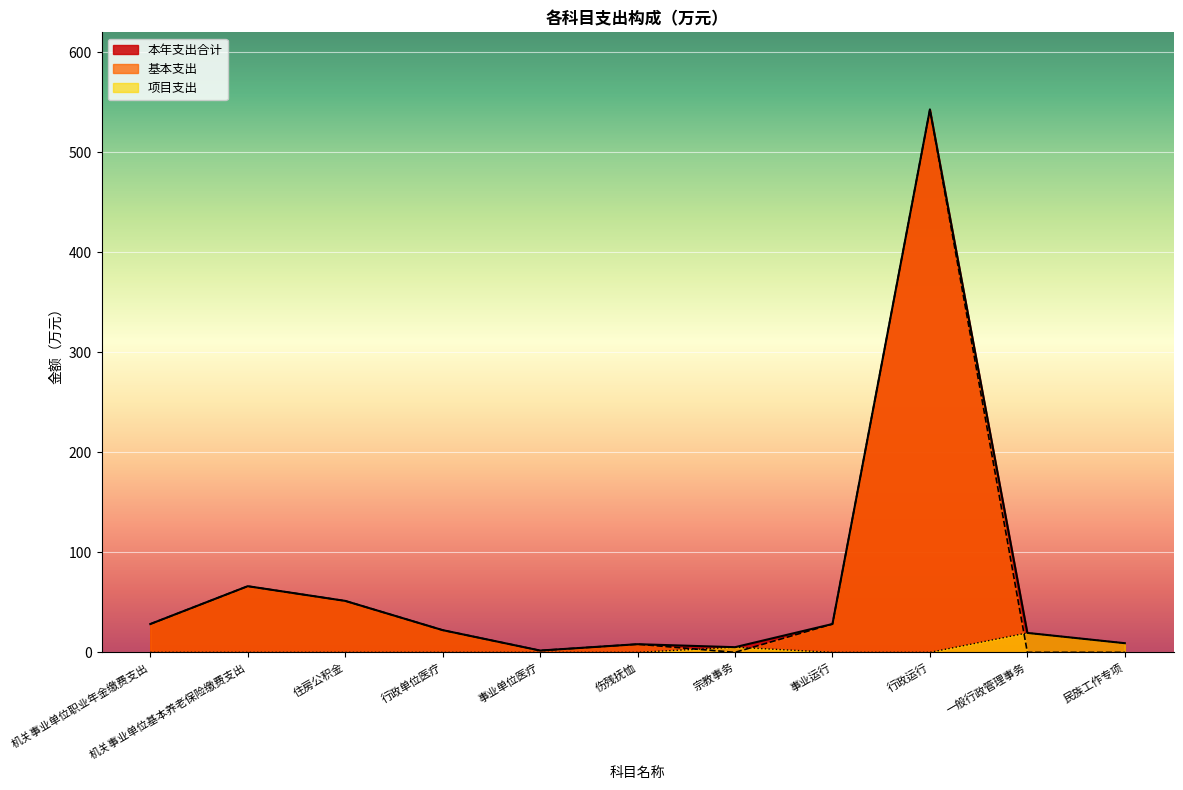

Where is the first local maximum for 本年支出合计?

机关事业单位基本养老保险缴费支出